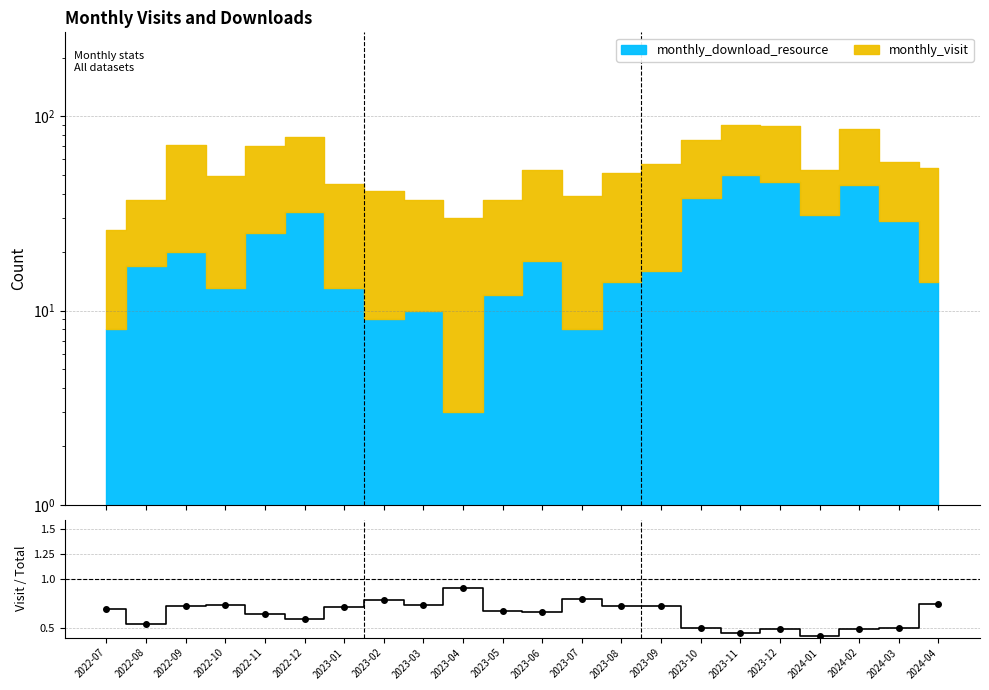

How many lines are shown in the chart?

1